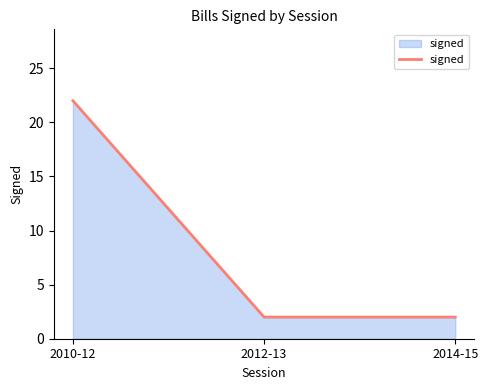

What is the greatest value displayed?

22